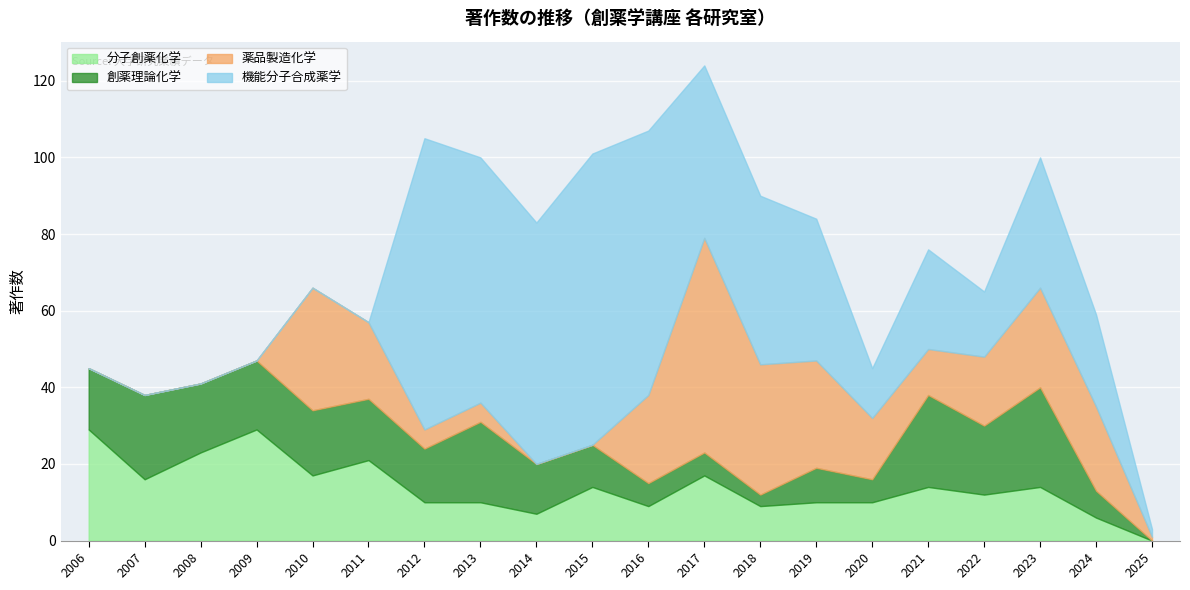

At how many categories does at least one series exceed 46?

6